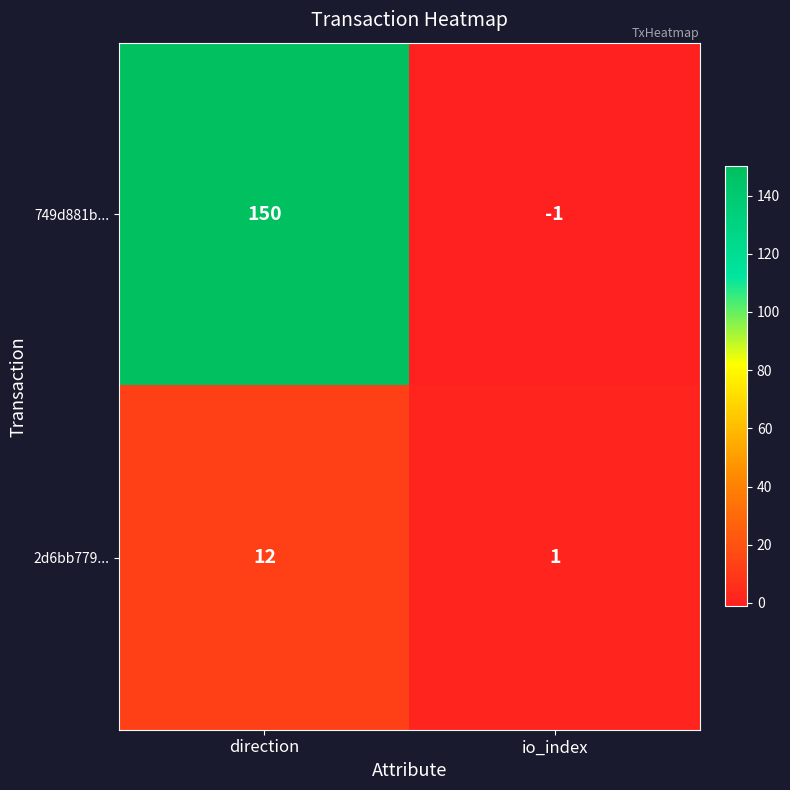

What is the difference between the maximum and minimum values in the 749d881b... series?

151